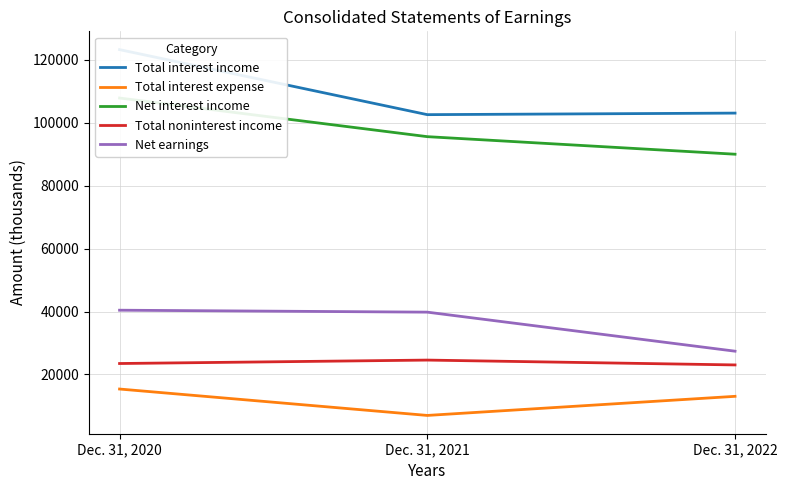

Reading left to right, list all the values displayed in this chart.

Total interest income: Dec. 31, 2020=123209	Dec. 31, 2021=102550	Dec. 31, 2022=103042
Total interest expense: Dec. 31, 2020=15380	Dec. 31, 2021=6992	Dec. 31, 2022=13060
Net interest income: Dec. 31, 2020=107829	Dec. 31, 2021=95558	Dec. 31, 2022=89982
Total noninterest income: Dec. 31, 2020=23485	Dec. 31, 2021=24576	Dec. 31, 2022=23037
Net earnings: Dec. 31, 2020=40423	Dec. 31, 2021=39806	Dec. 31, 2022=27402